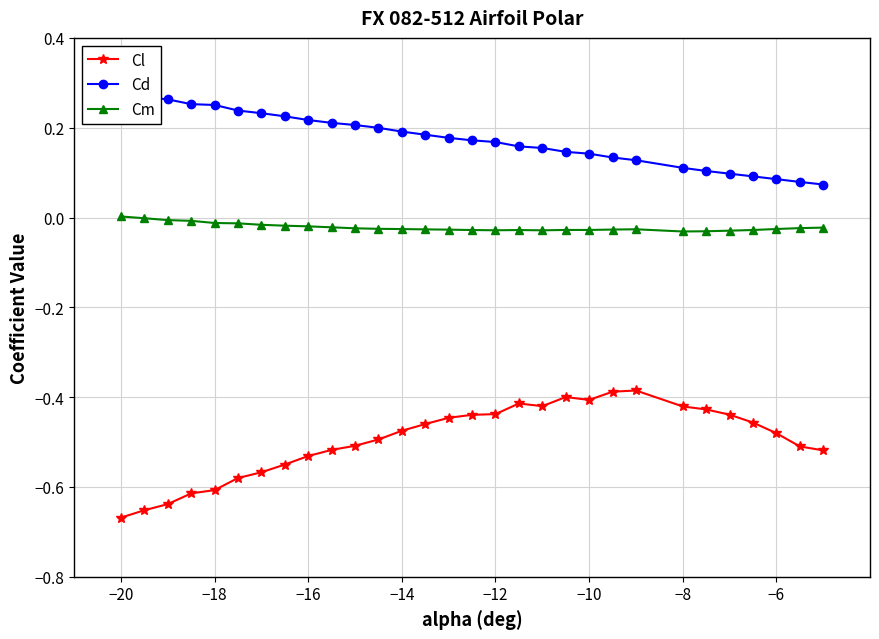

True or false: Cl and Cm intersect in this chart.

False